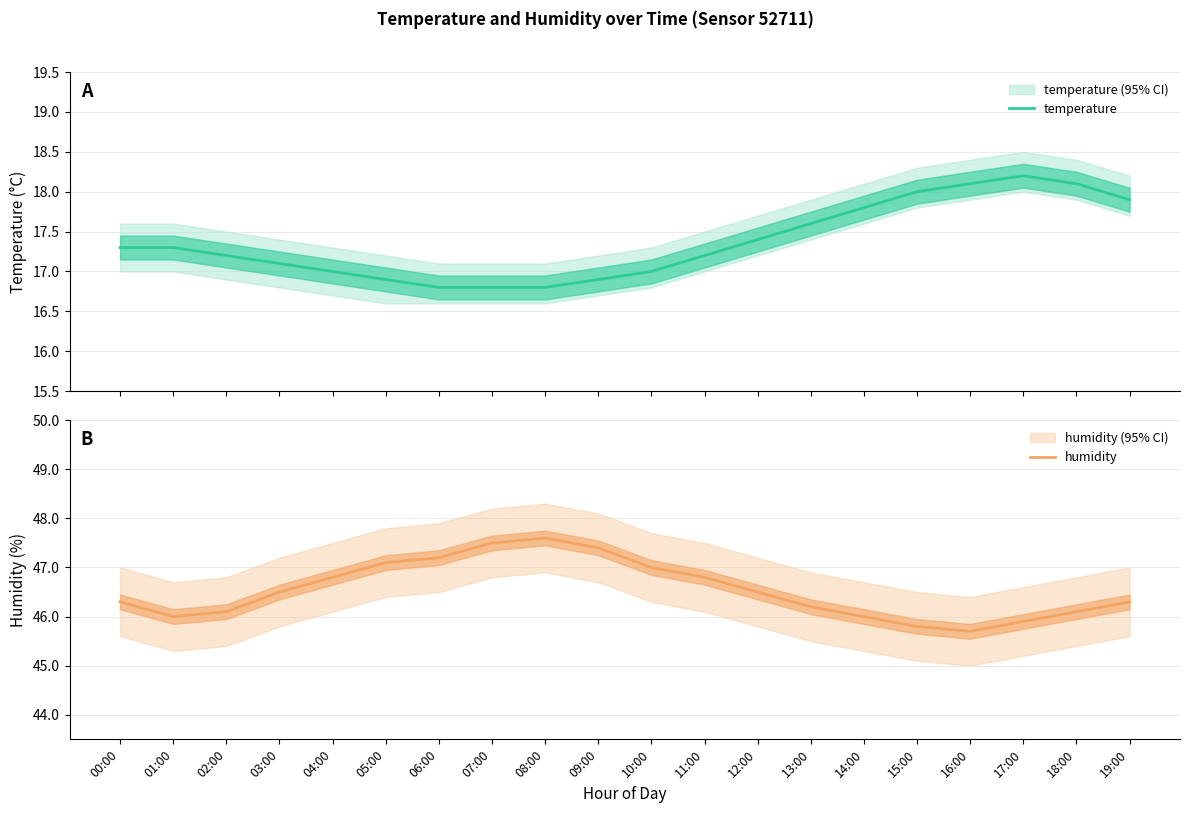

List the series in order of their peak value, lowest first.

temperature, humidity